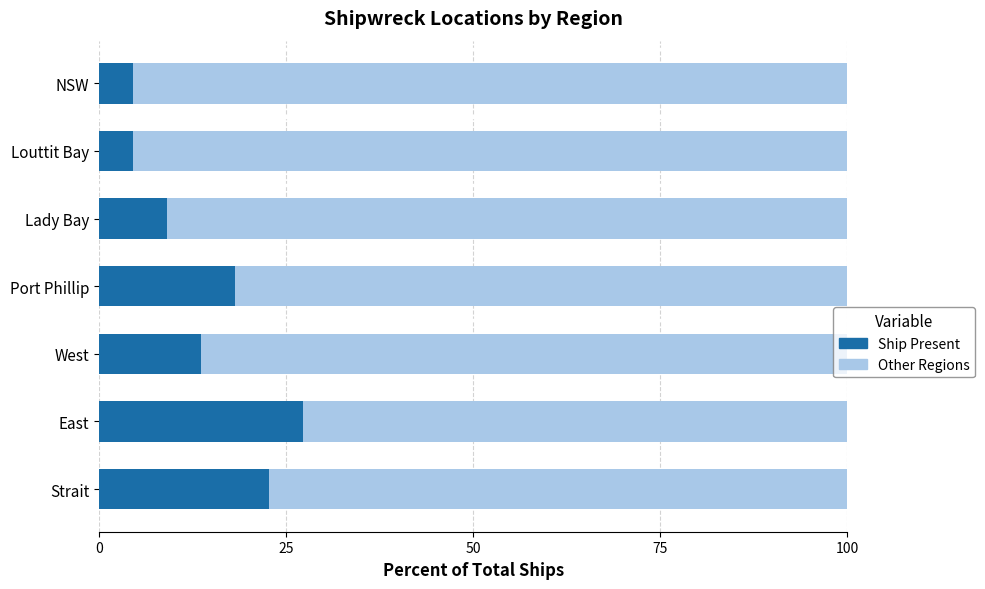

What is the difference between the maximum and second lowest values in the Ship Present series?

22.7